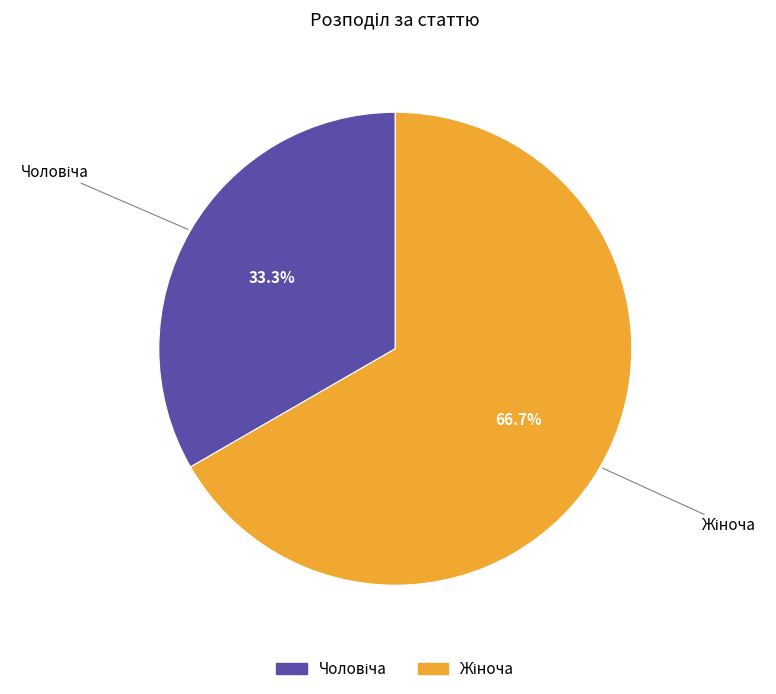

Does any single category account for the majority?

Yes